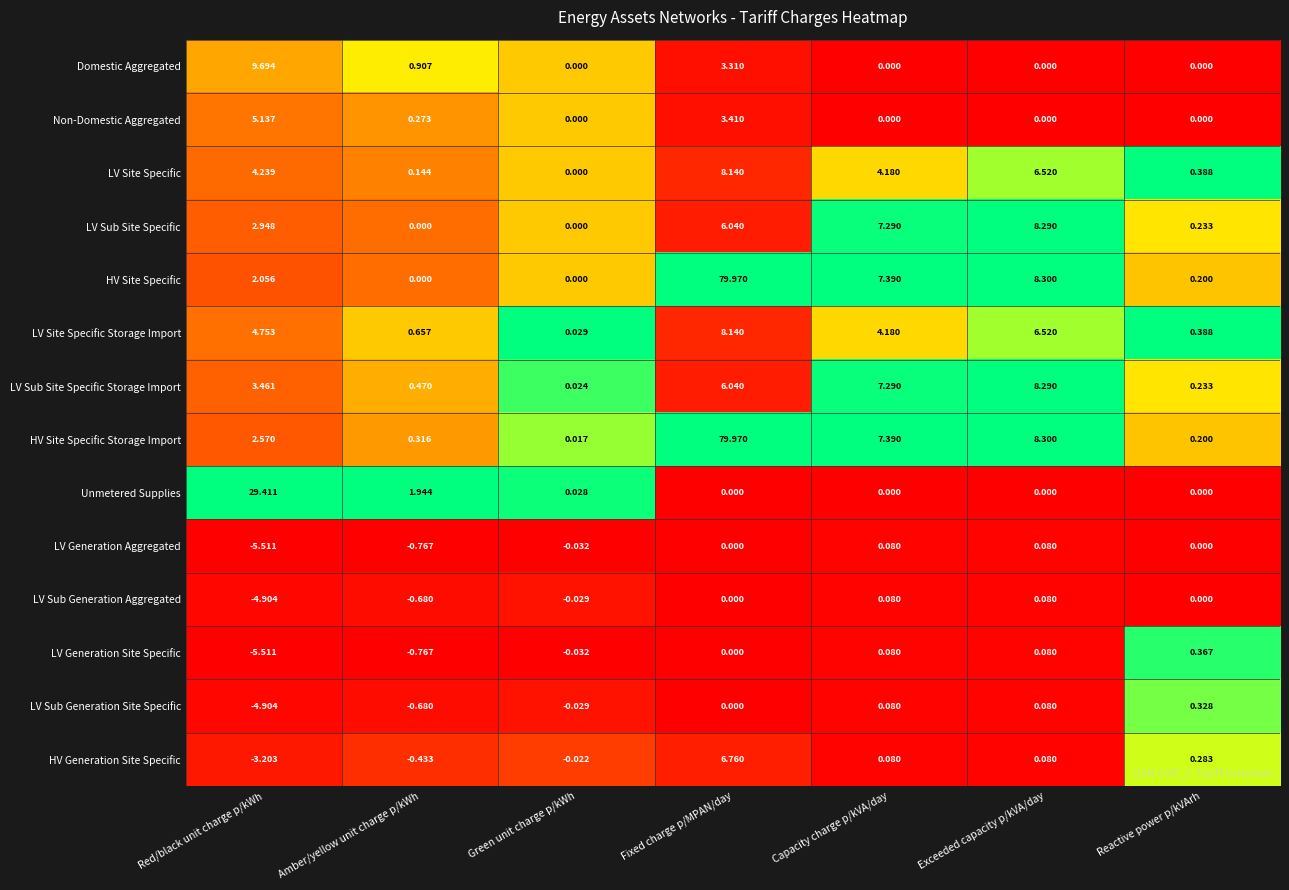

Which series has the largest range (max minus min)?

HV Site Specific